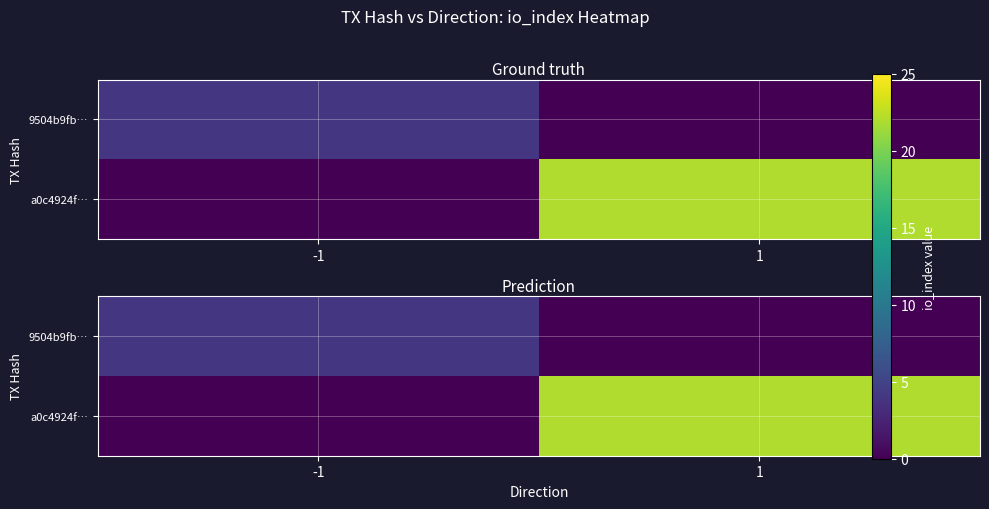

Which series has the largest total across all categories?

a0c4924f…